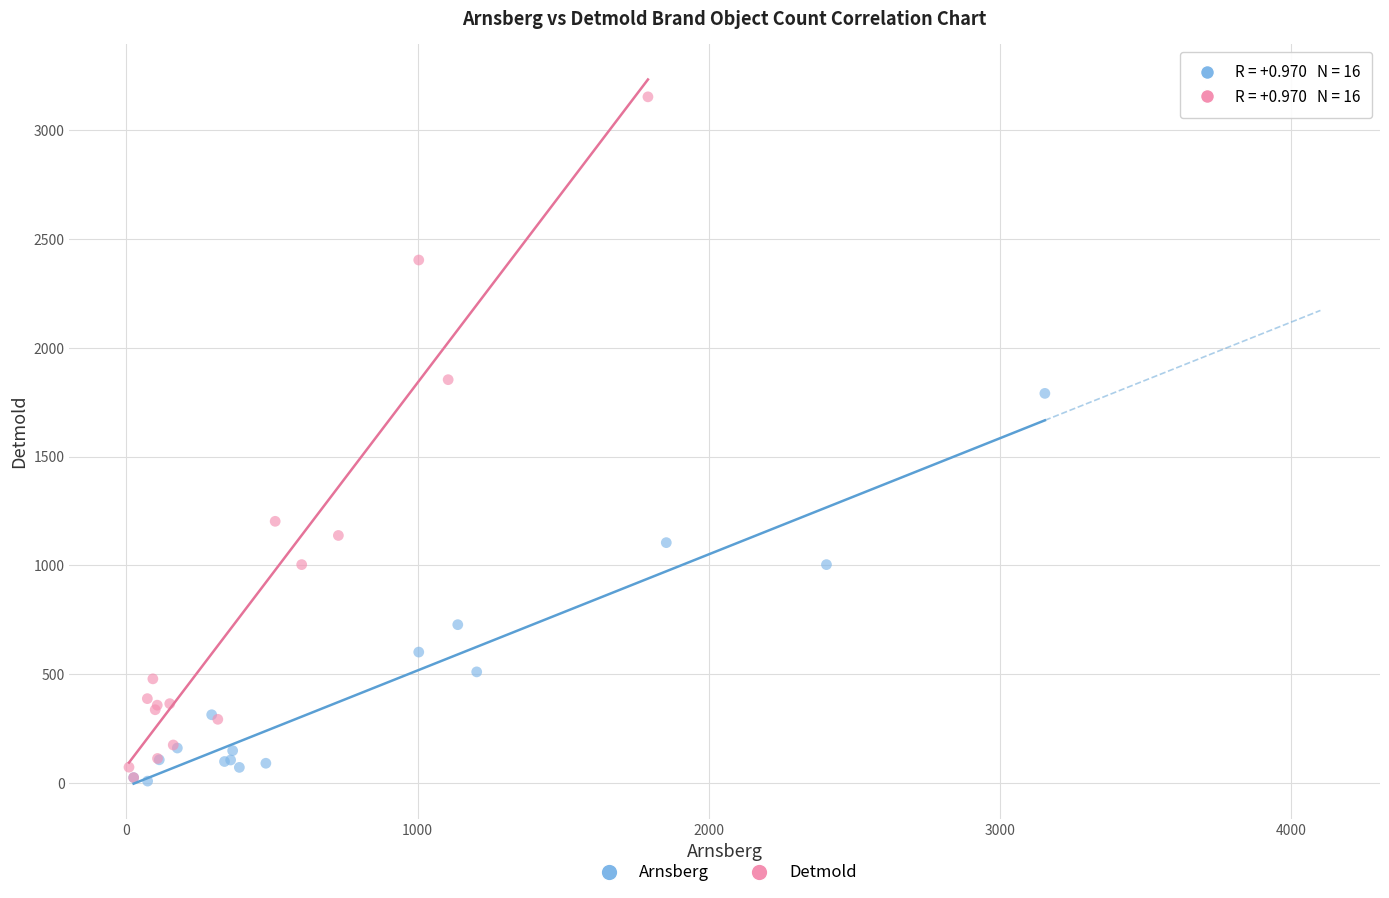

Which series has the widest spread of Y values?

Detmold